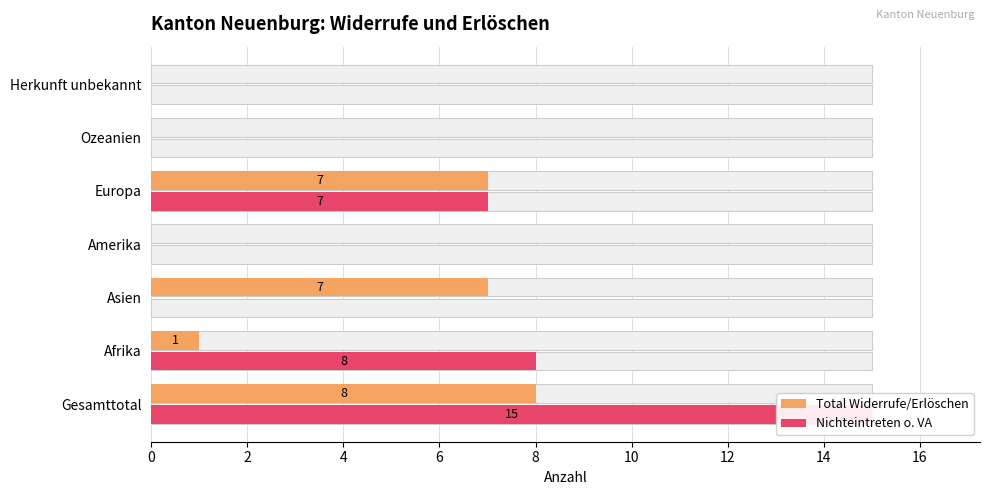

What is the difference between the second highest and minimum values in the Total Widerrufe/Erlöschen series?

7